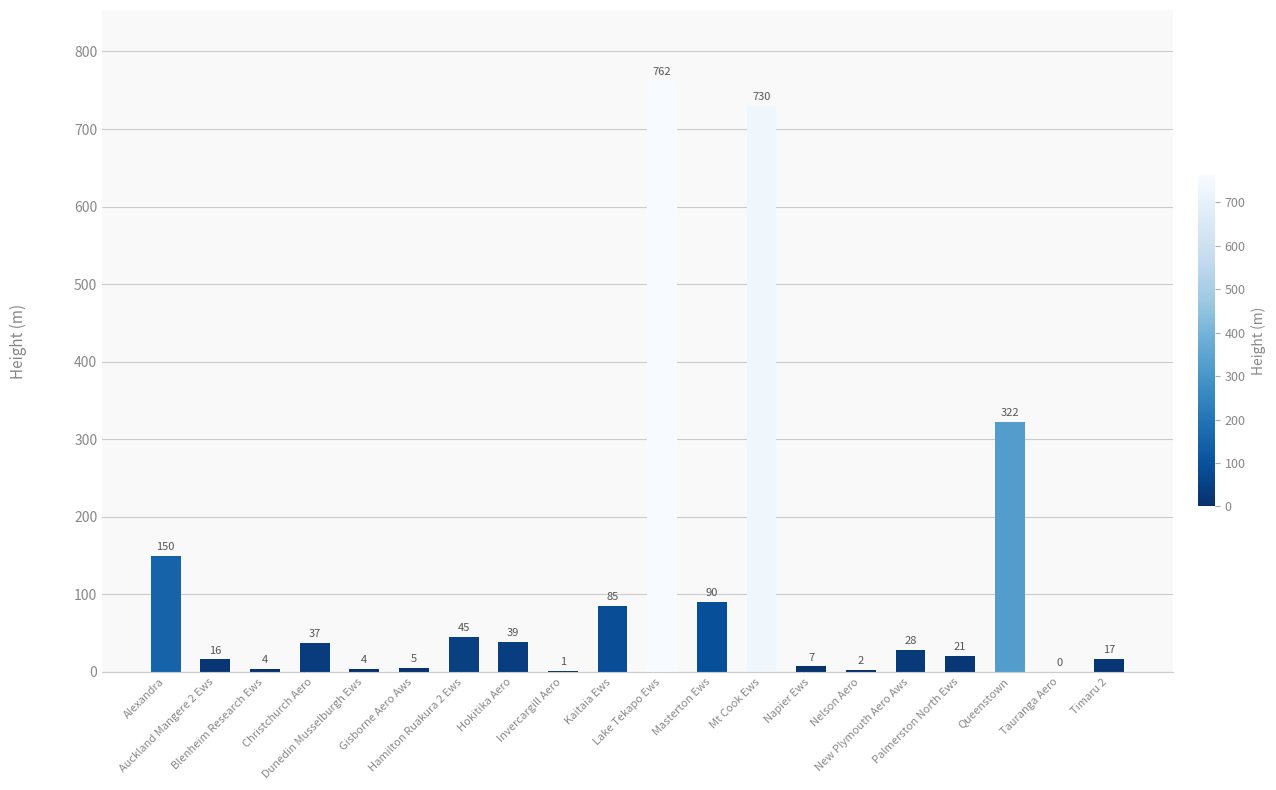

Reading left to right, list all the values displayed in this chart.

Alexandra=150	Auckland Mangere 2 Ews=16	Blenheim Research Ews=4	Christchurch Aero=37	Dunedin Musselburgh Ews=4	Gisborne Aero Aws=5	Hamilton Ruakura 2 Ews=45	Hokitika Aero=39	Invercargill Aero=1	Kaitaia Ews=85	Lake Tekapo Ews=762	Masterton Ews=90	Mt Cook Ews=730	Napier Ews=7	Nelson Aero=2	New Plymouth Aero Aws=28	Palmerston North Ews=21	Queenstown=322	Tauranga Aero=0	Timaru 2=17